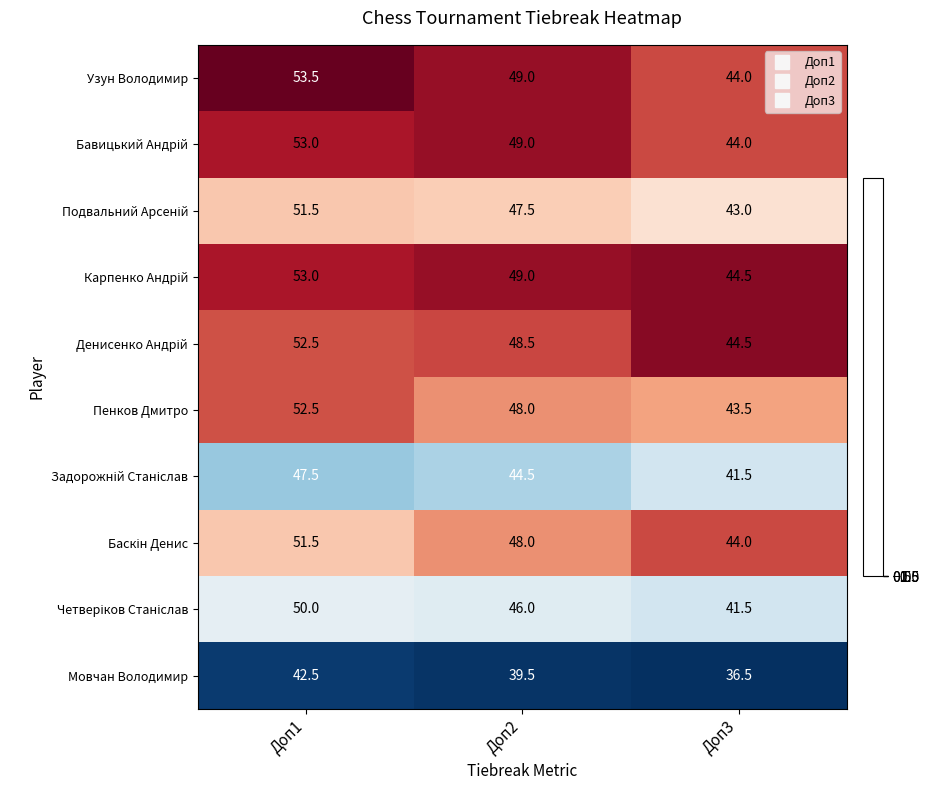

Which series has the largest range (max minus min)?

Узун Володимир